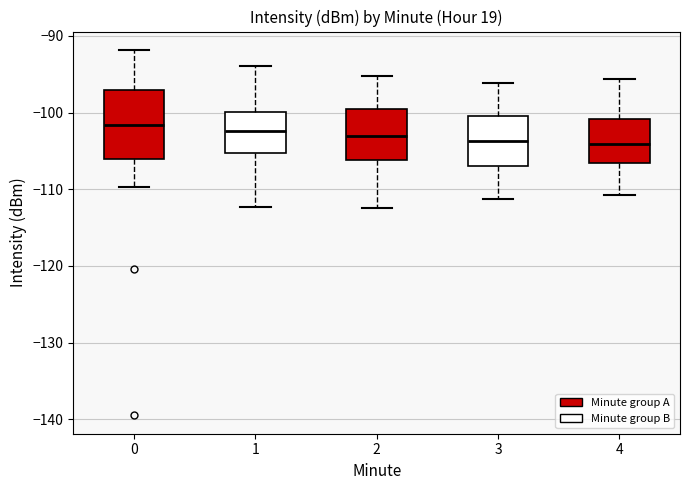

Which box is the tallest, from its lower edge to its upper edge?

0